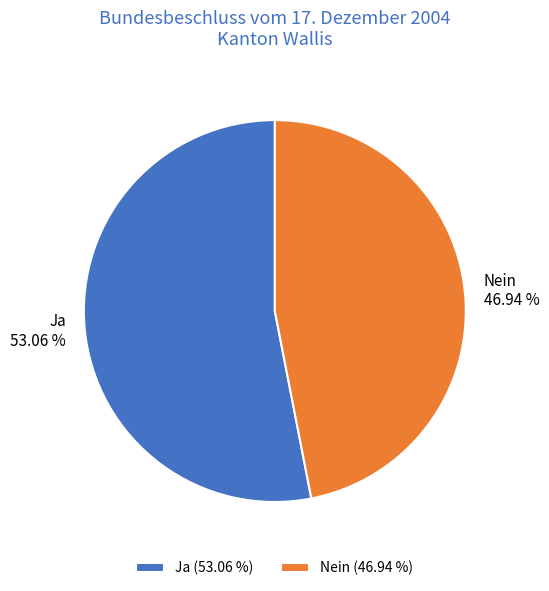

What is the ratio of the value at Nein to the value at Ja?

0.9